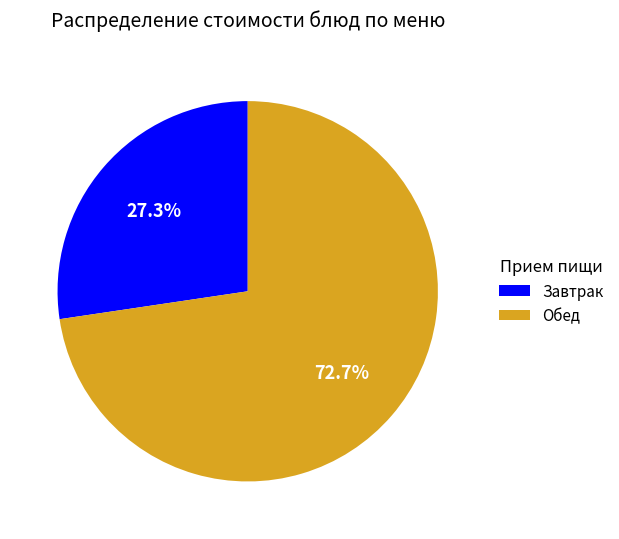

Is Завтрак the majority of the pie?

No